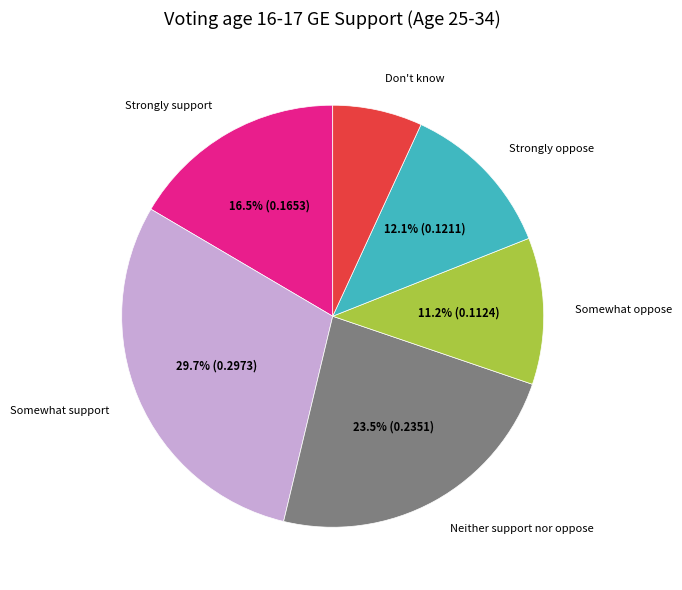

Which slice is the smallest?

Don't know